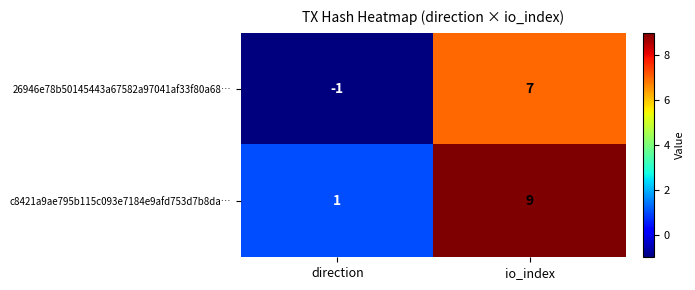

Rank the series at io_index from highest to lowest value.

c8421a9ae795b115c093e7184e9afd753d7b8da…, 26946e78b50145443a67582a97041af33f80a68…